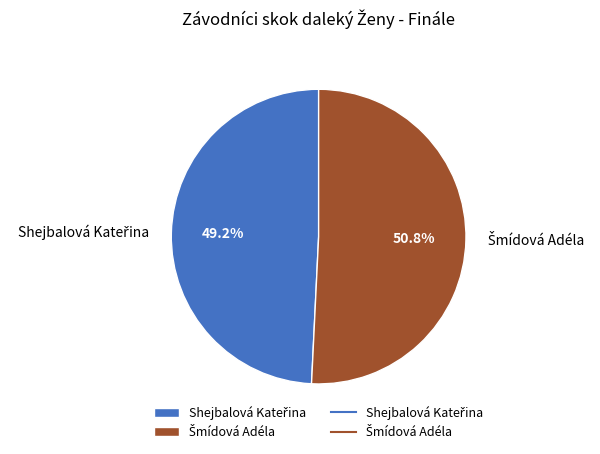

Does any single category account for the majority?

Yes